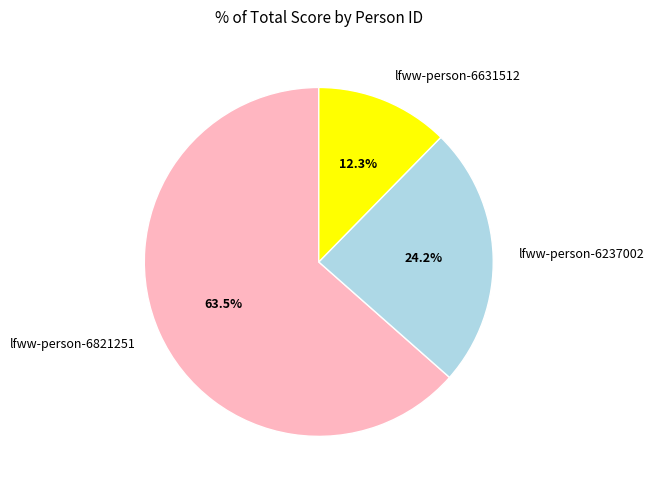

To the nearest percent, what is the average slice percentage?

33%